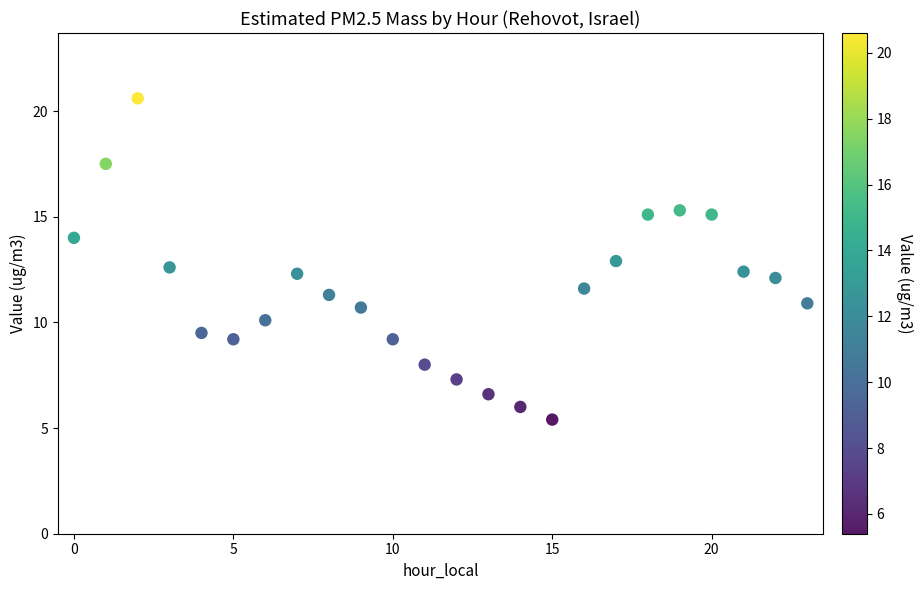

What is the range of Y values (max minus min)?

15.2